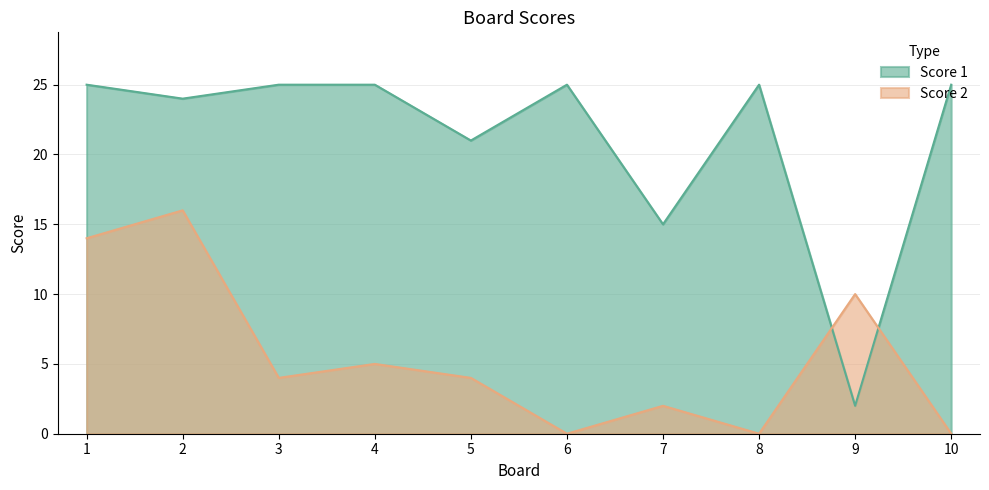

How many data points in Score 2 are less than 4?

4